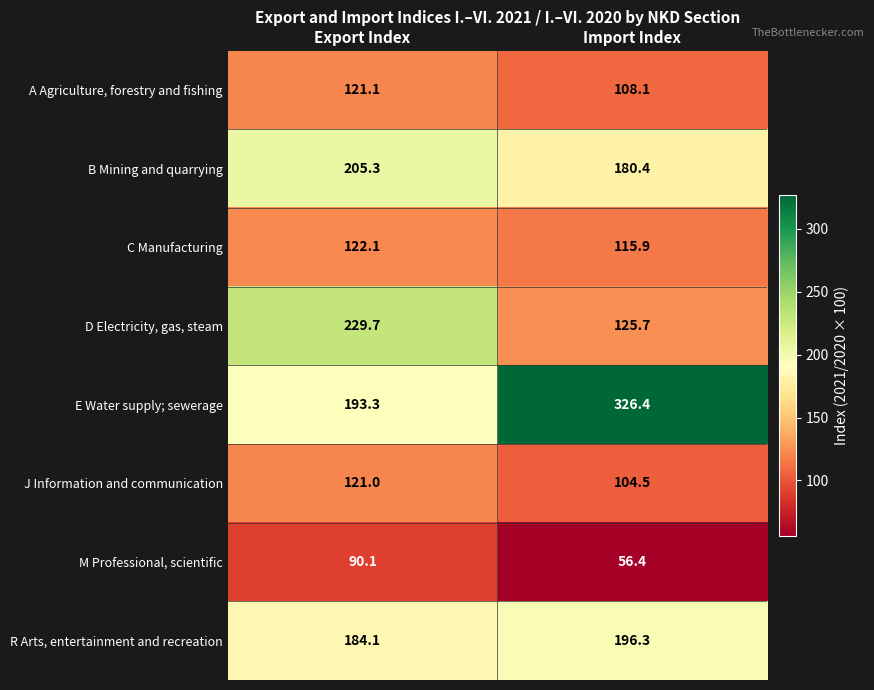

Count the number of data series in this chart.

8